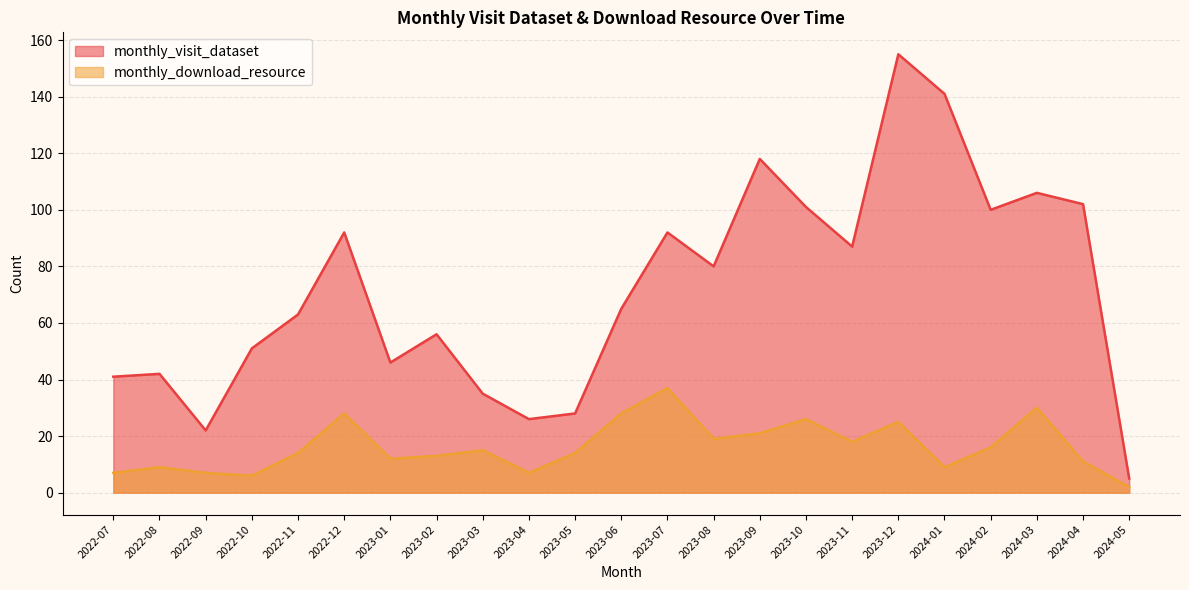

What is the minimum value shown in the chart?

2